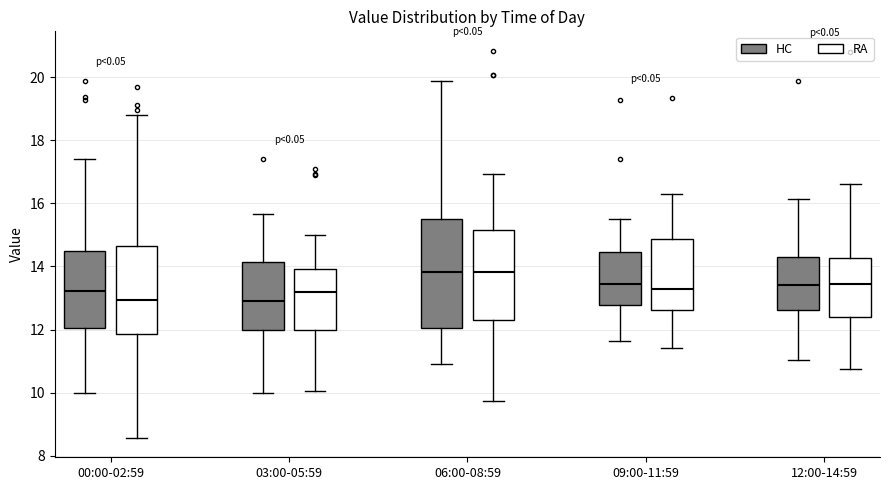

Reading left to right, read every box against the y-axis: the position of its median line, the range the box covers, and the ends of its whiskers. The values are not printed on the chart, so give them approximately, as read against the axis.

00:00-02:59 (HC): median 13.2, box 12.0 to 14.4, whiskers 10.0 to 17.4
00:00-02:59 (RA): median 13.0, box 11.8 to 14.6, whiskers 8.6 to 18.8
03:00-05:59 (HC): median 13.0, box 12.0 to 14.2, whiskers 10.0 to 15.6
03:00-05:59 (RA): median 13.2, box 12.0 to 14.0, whiskers 10.0 to 15.0
06:00-08:59 (HC): median 13.8, box 12.0 to 15.6, whiskers 11.0 to 20.0
06:00-08:59 (RA): median 13.8, box 12.2 to 15.2, whiskers 9.8 to 17.0
09:00-11:59 (HC): median 13.4, box 12.8 to 14.4, whiskers 11.6 to 15.6
09:00-11:59 (RA): median 13.2, box 12.6 to 14.8, whiskers 11.4 to 16.4
12:00-14:59 (HC): median 13.4, box 12.6 to 14.4, whiskers 11.0 to 16.2
12:00-14:59 (RA): median 13.4, box 12.4 to 14.2, whiskers 10.8 to 16.6